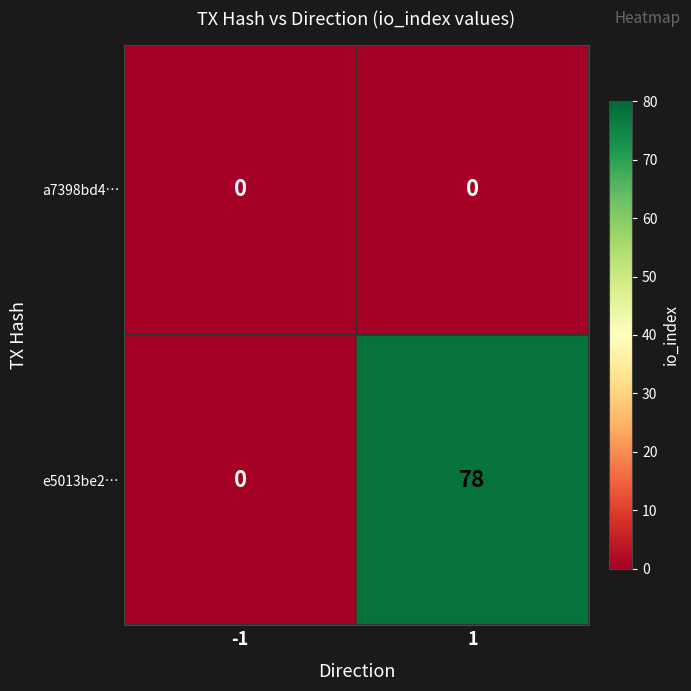

What is the sum of the e5013be2… values at 1 and -1?

78